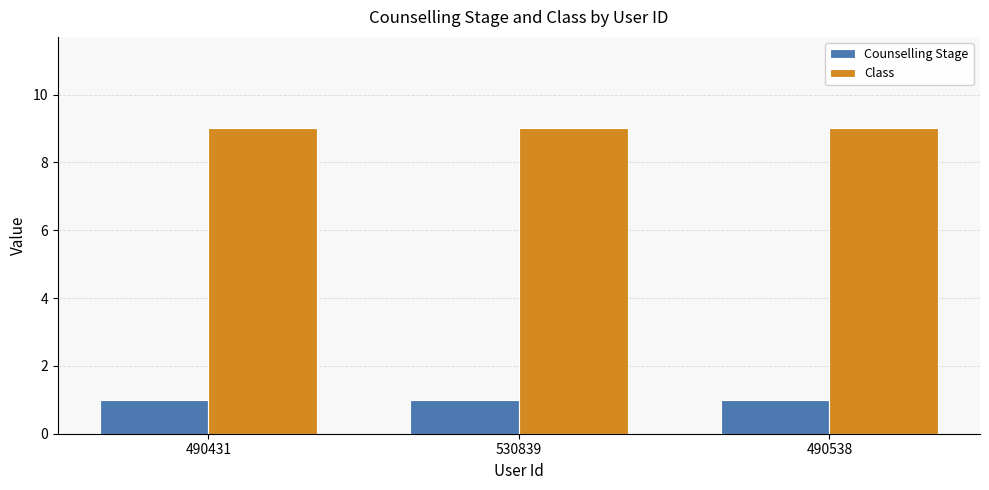

Is it true that Counselling Stage equals 1 at 490431?

True